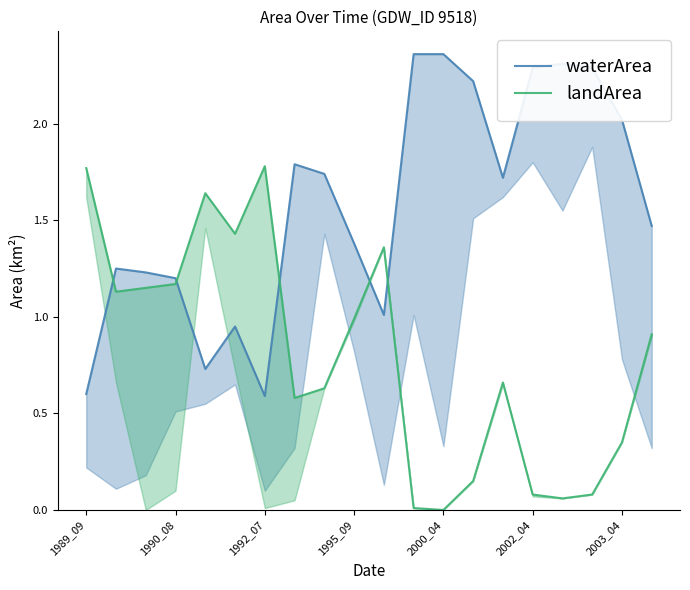

True or false: waterArea has more than 1 points higher than both neighbors.

True